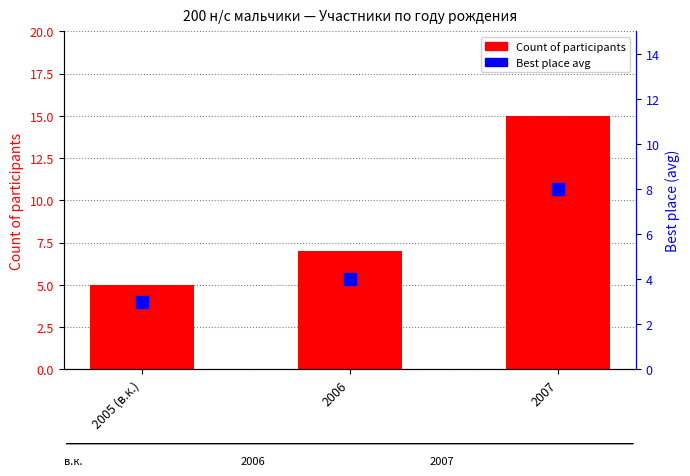

Which series has the largest total across all categories?

Count of participants